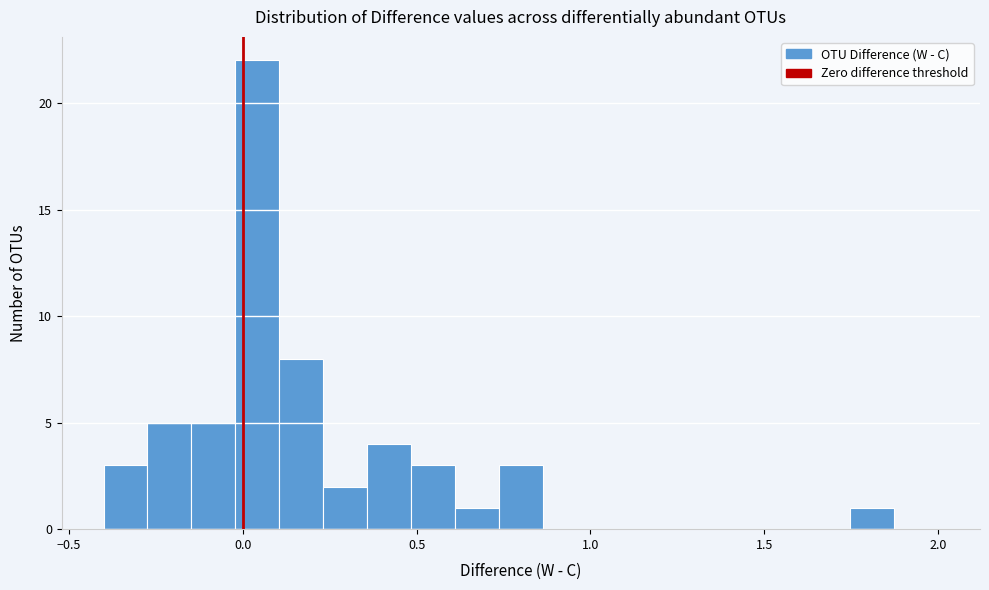

Around what value on the x-axis is the tallest bar? Give the approximate position of its centre, as read against the axis.

0.05